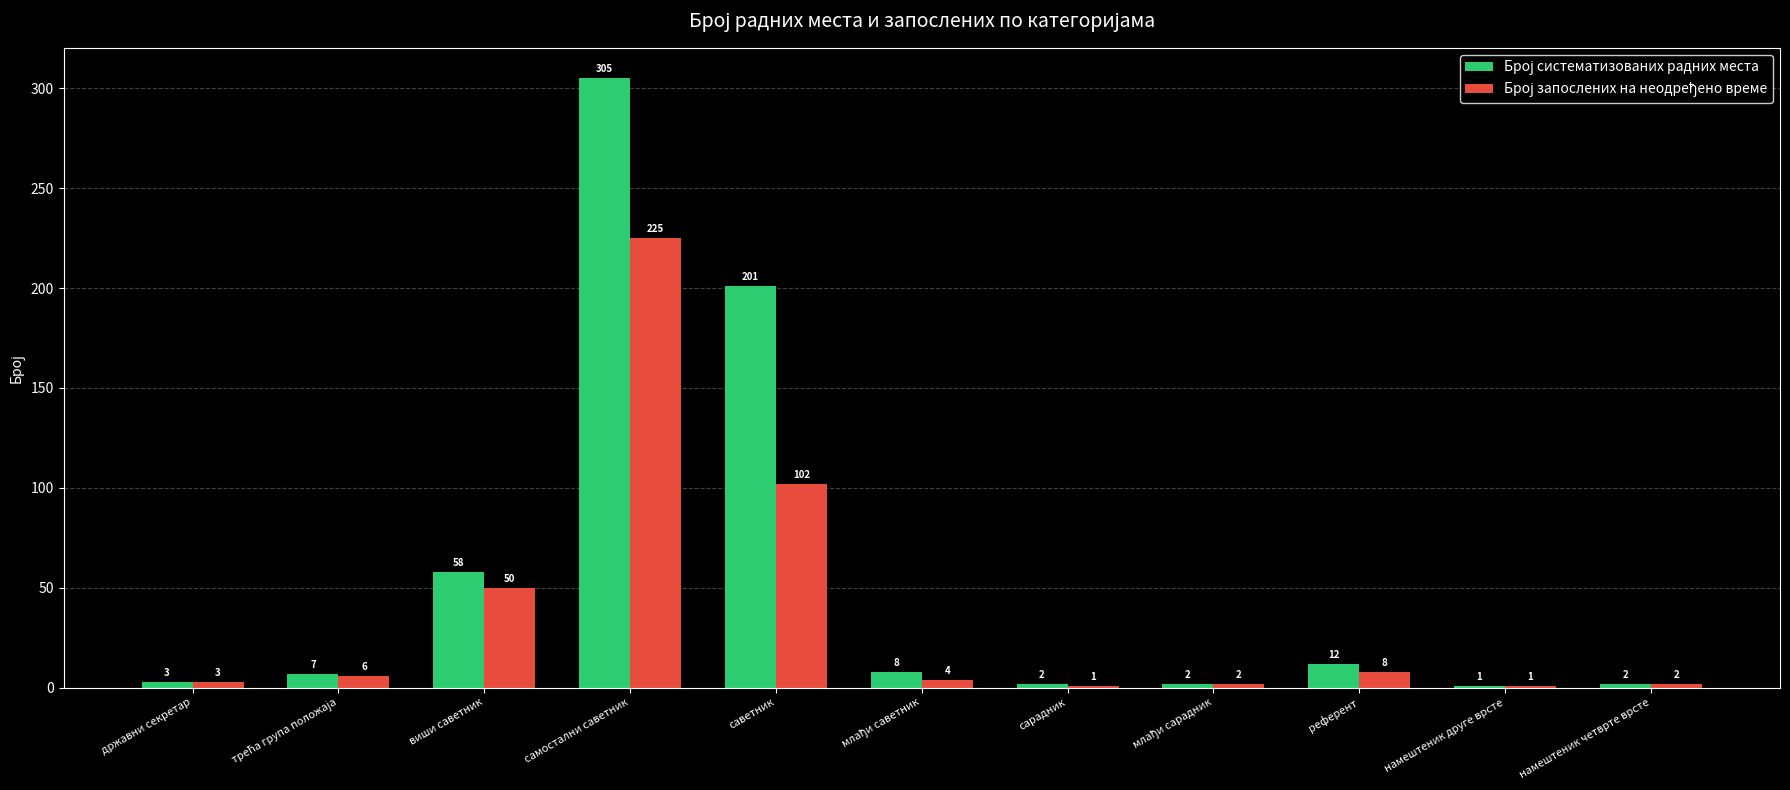

What is the maximum value shown in the chart?

305